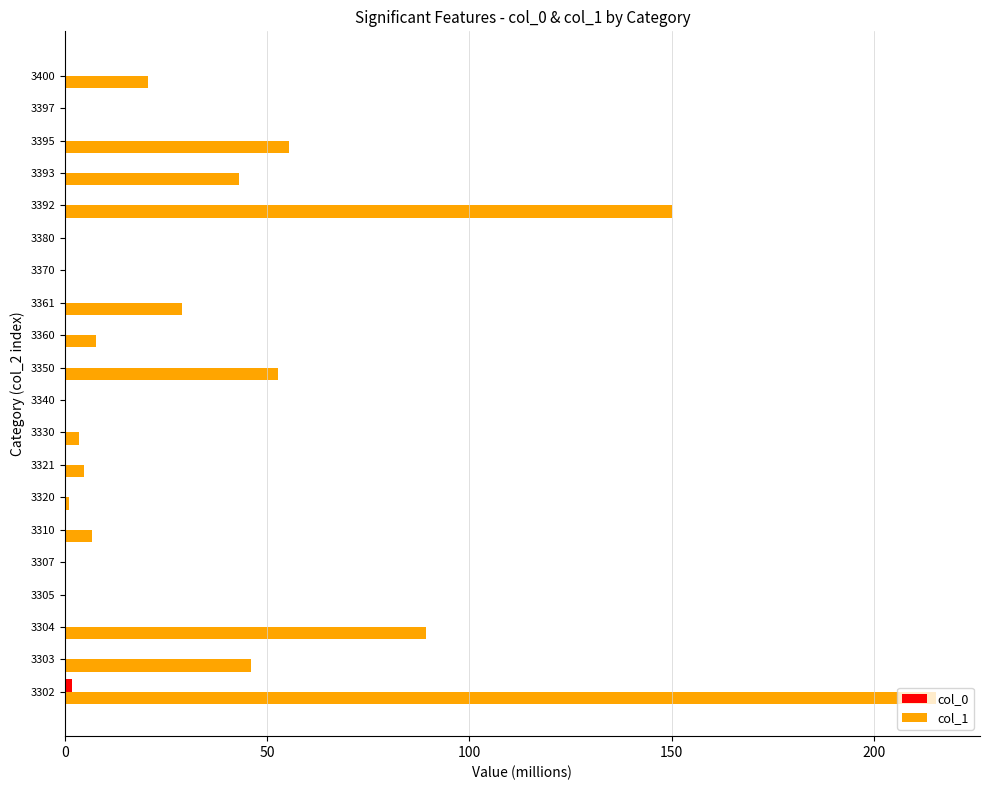

Which series has the largest total across all categories?

col_1